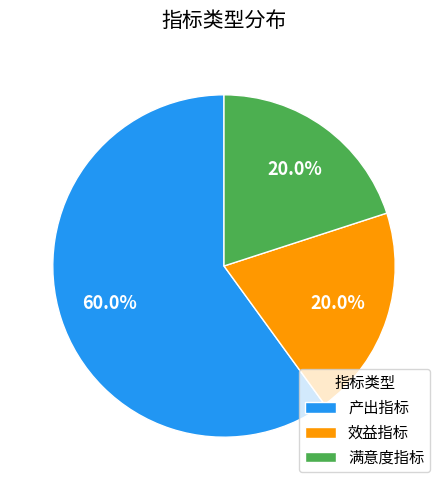

How many slices are in this pie chart?

3